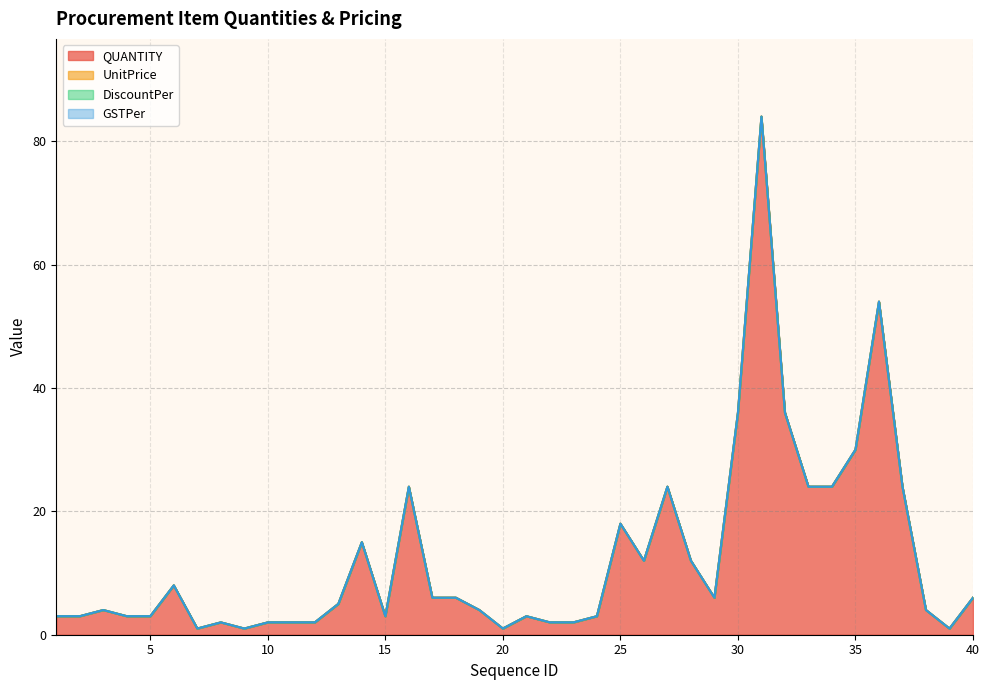

True or false: GSTPer has more than 1 points higher than both neighbors.

False